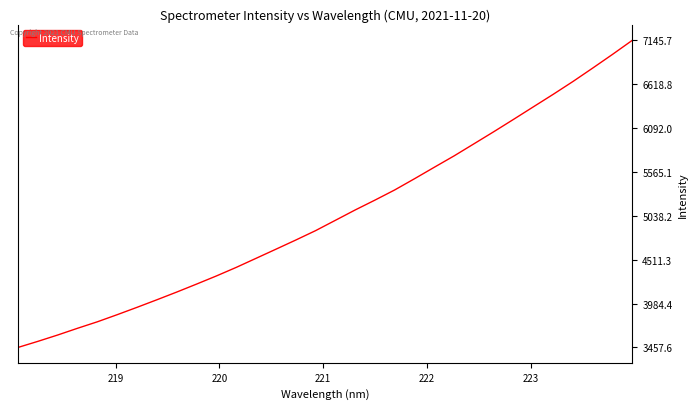

What is the greatest value displayed?

7145.7